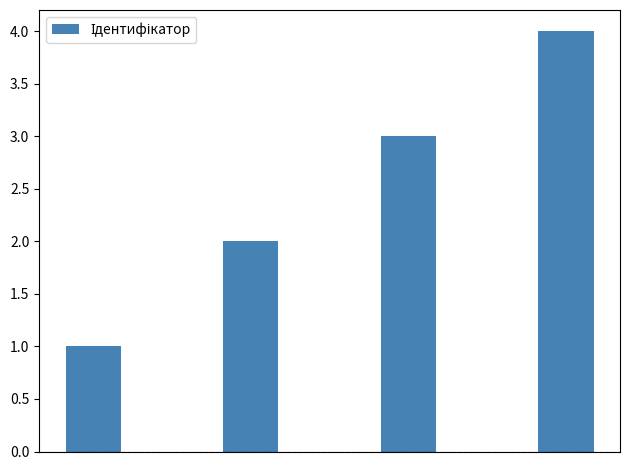

What is the greatest value displayed?

4